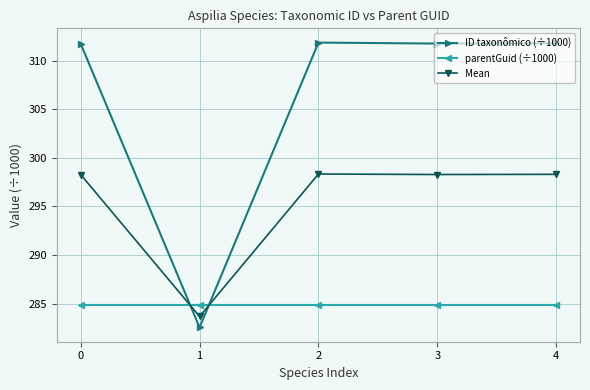

True or false: ID taxonômico (÷1000) has more than 2 interior local peaks.

False